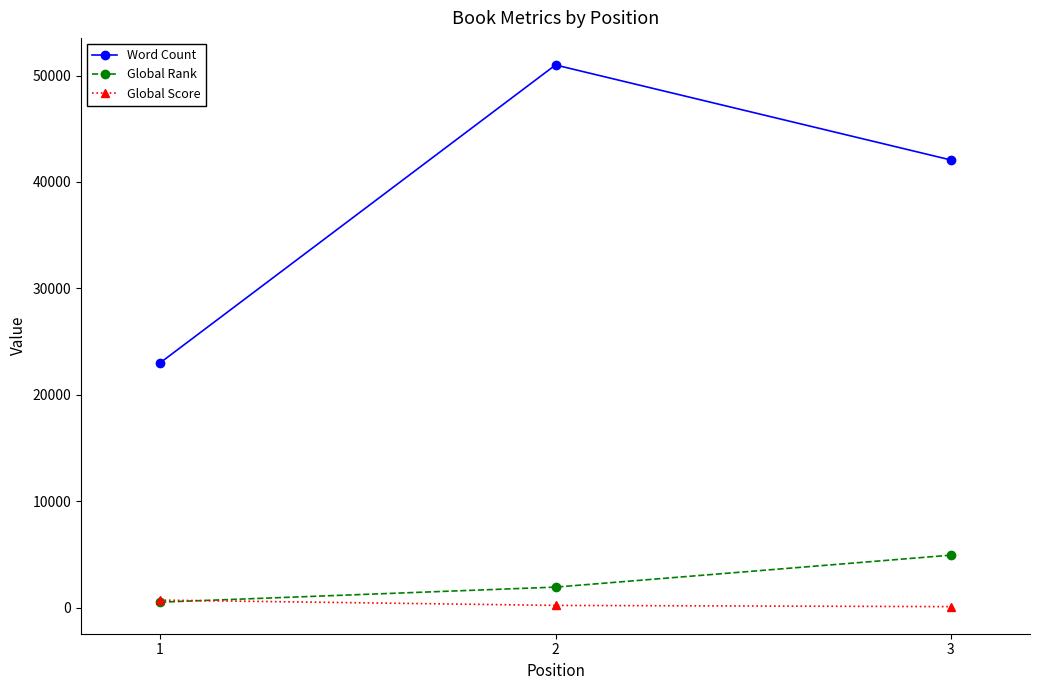

Count the Global Rank values in the range 504 to 4923.

3